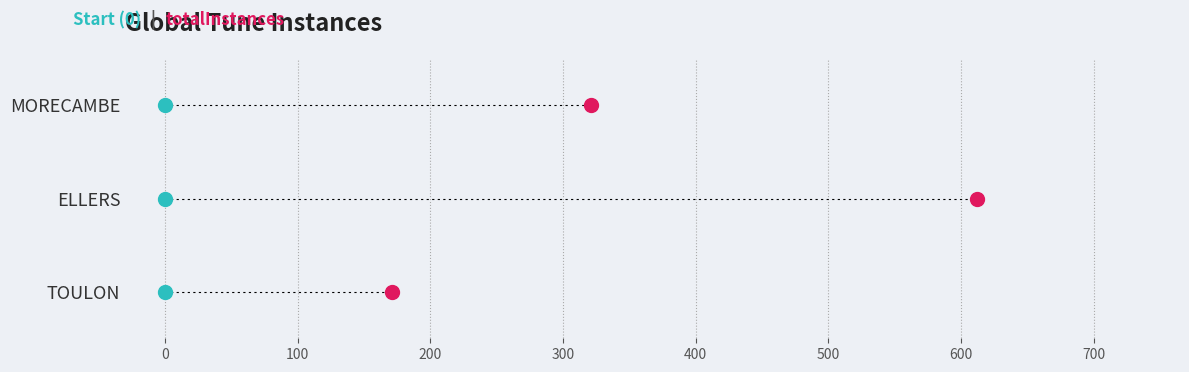

List the series in order of their peak value, lowest first.

Start (0), totalInstances